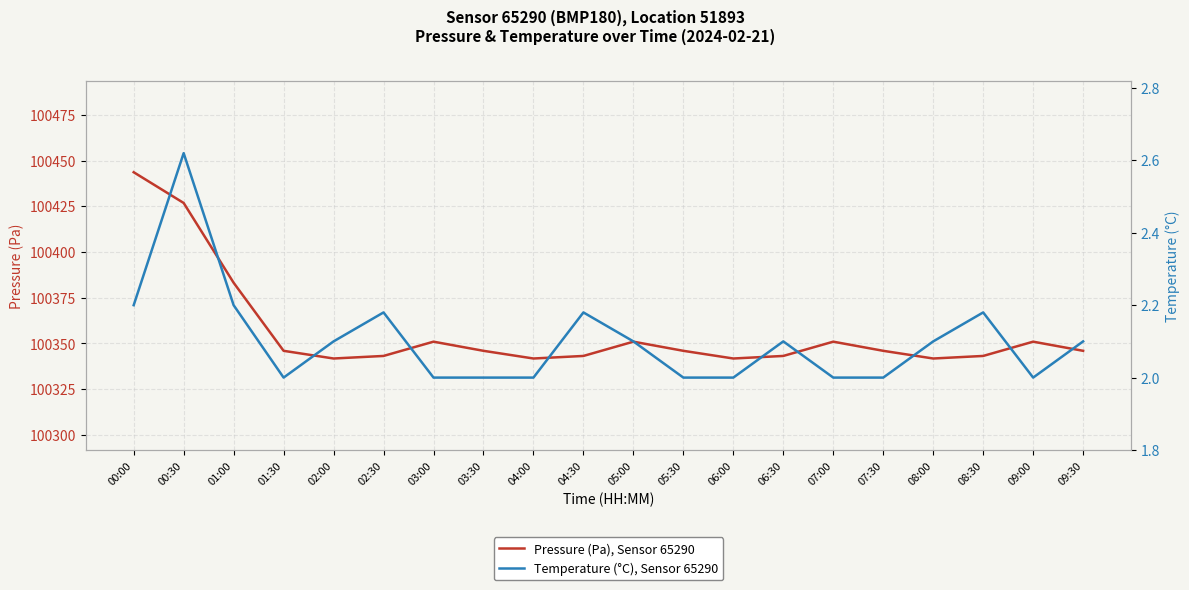

Which category has the highest value in the Temperature (°C), Sensor 65290 series?

00:30